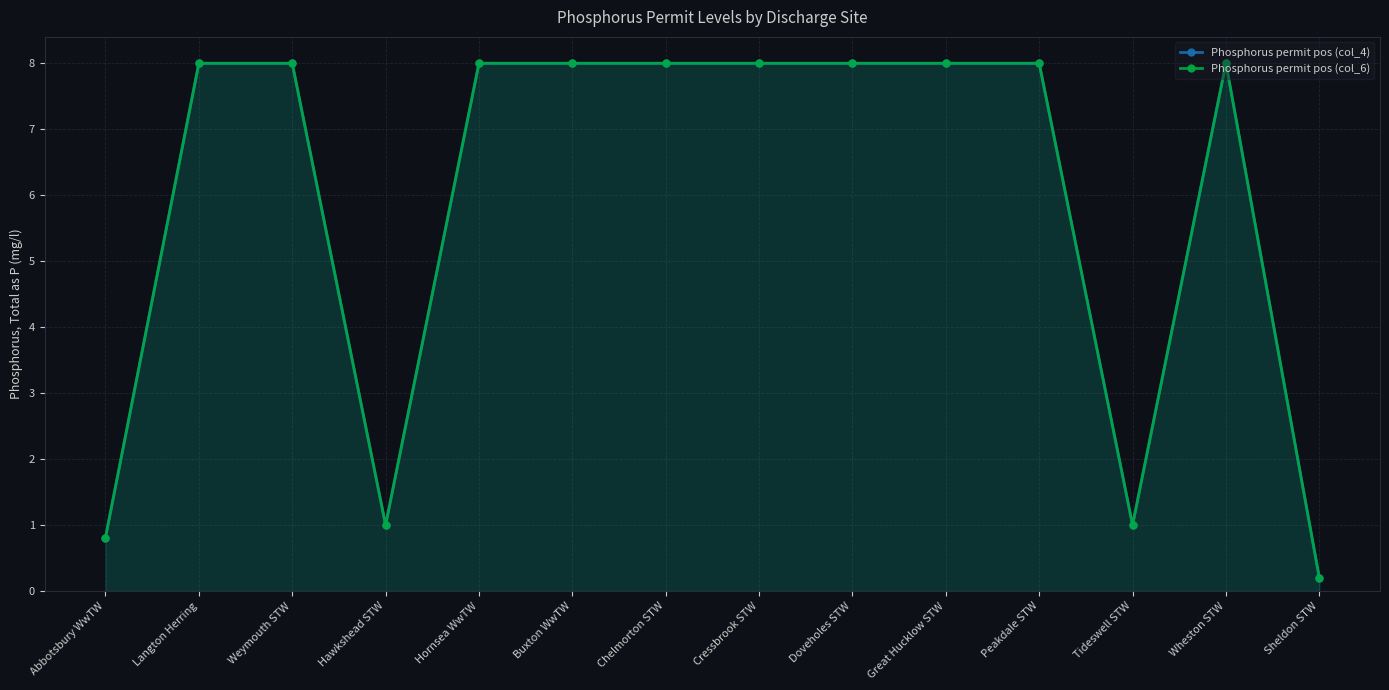

What is the total value across all series at Buxton WwTW?

16.0